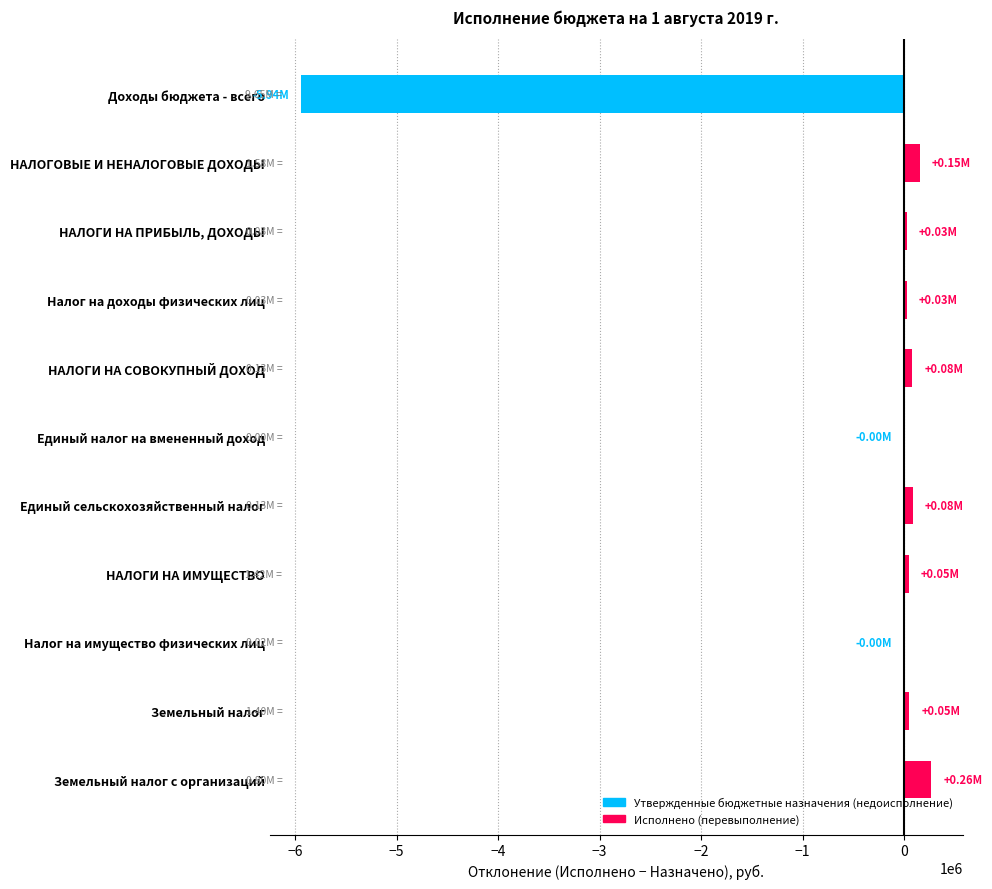

What is the sum of all values?

-5214104.9